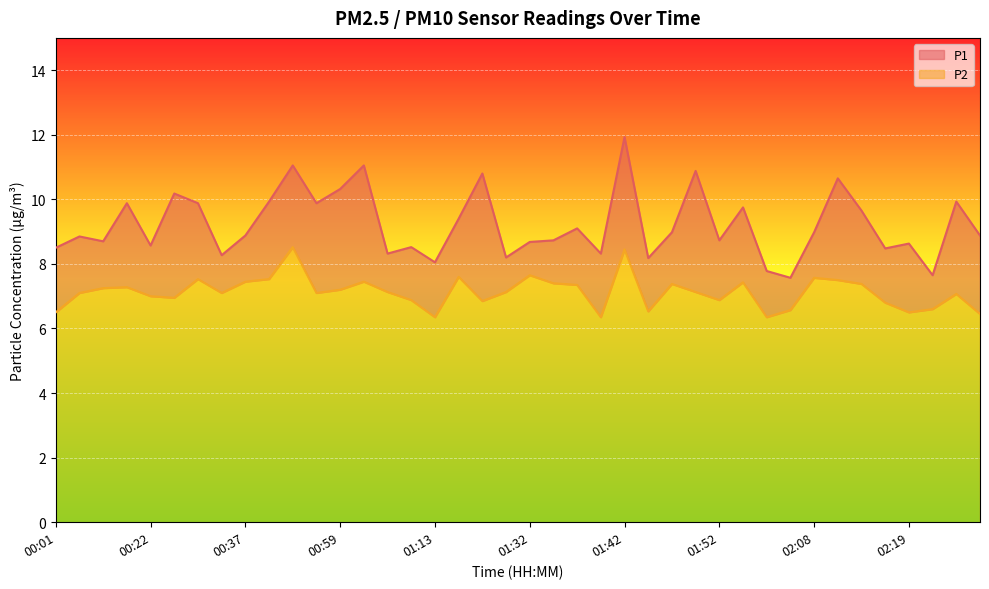

How many data points in P2 are less than 7?

14